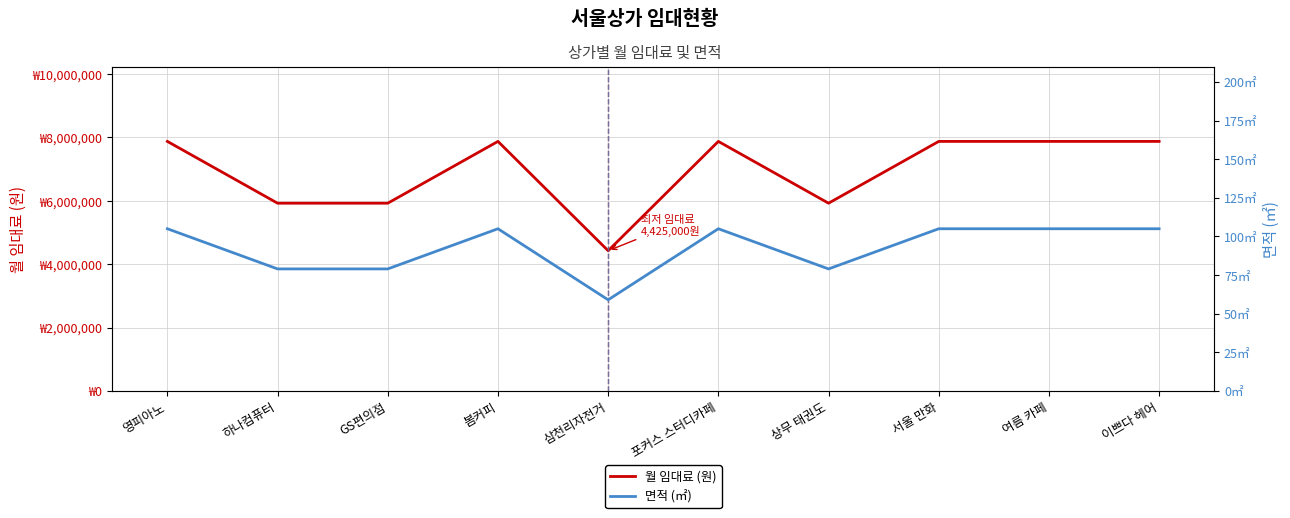

List the labels in order of 면적 (㎡) value, largest first.

영피아노, 봄커피, 포커스 스터디카페, 서울 만화, 여름 카페, 이쁘다 헤어, 하나컴퓨터, GS편의점, 상무 태권도, 삼천리자전거